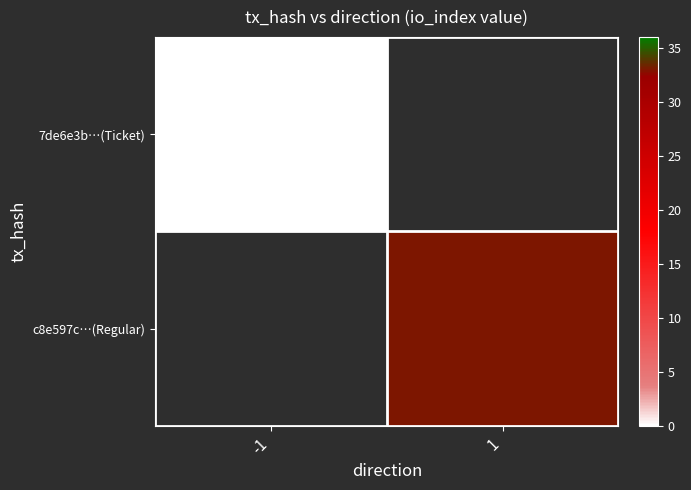

How many distinct data groups are displayed?

2